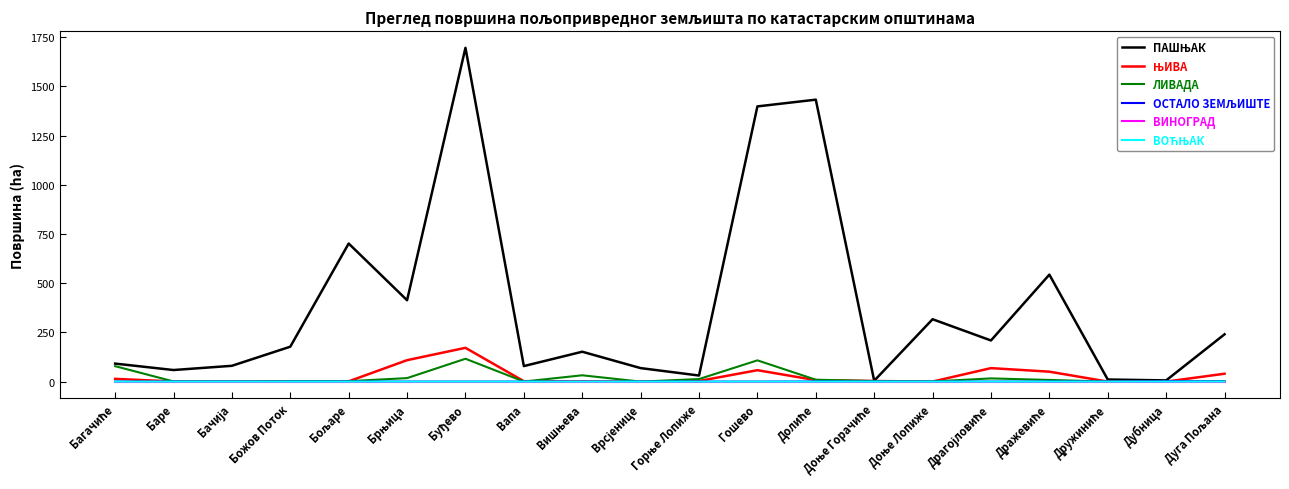

Is it true that ВИНОГРАД equals 0.0 at Дубница?

True